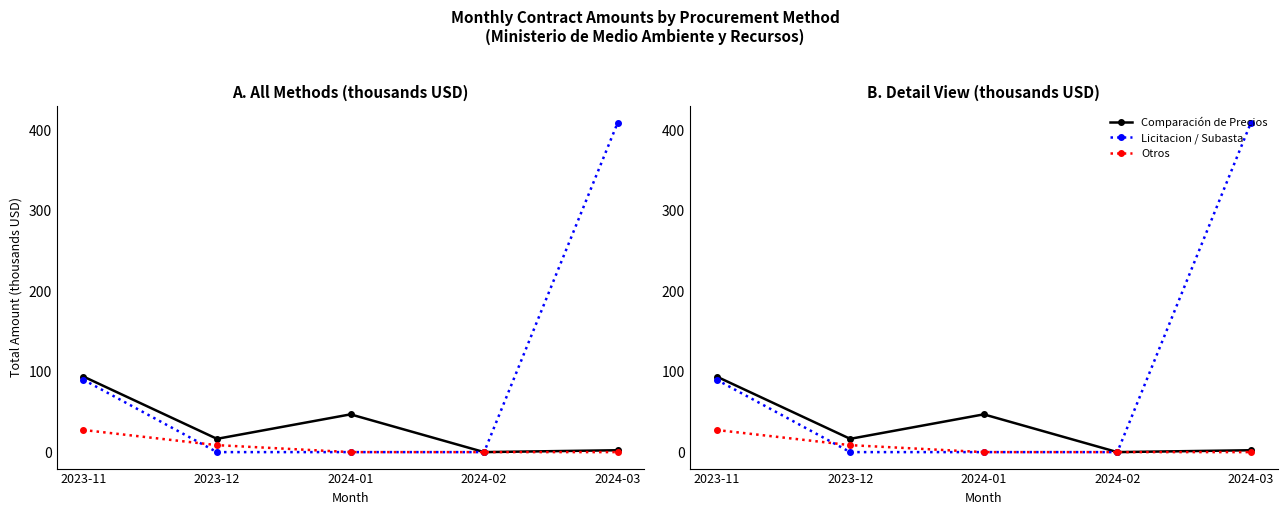

How many distinct data groups are displayed?

3